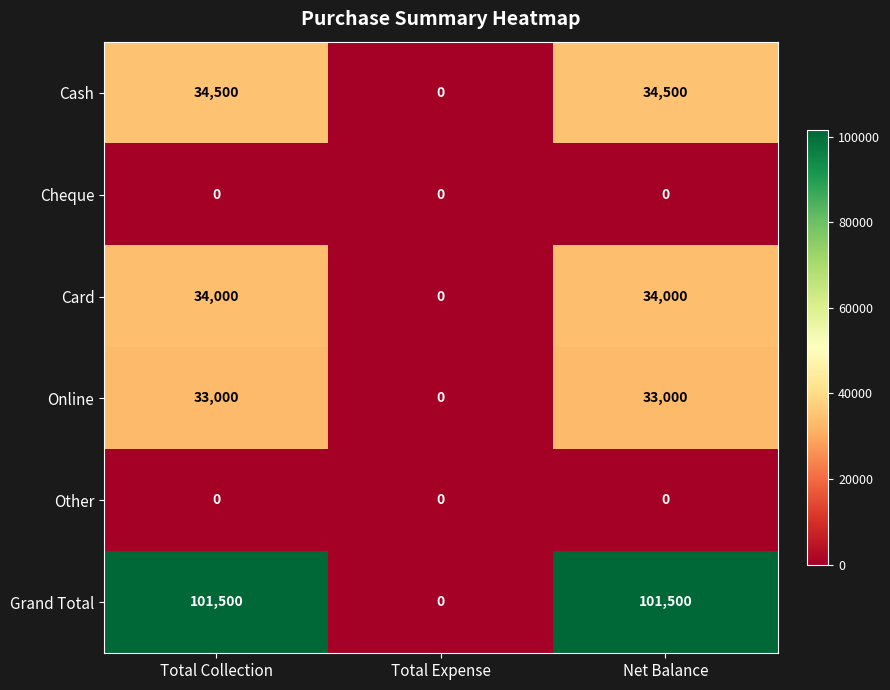

Reading left to right, extract all data points from this chart.

Cash: Total Collection=34500	Total Expense=0	Net Balance=34500
Cheque: Total Collection=0	Total Expense=0	Net Balance=0
Card: Total Collection=34000	Total Expense=0	Net Balance=34000
Online: Total Collection=33000	Total Expense=0	Net Balance=33000
Other: Total Collection=0	Total Expense=0	Net Balance=0
Grand Total: Total Collection=101500	Total Expense=0	Net Balance=101500